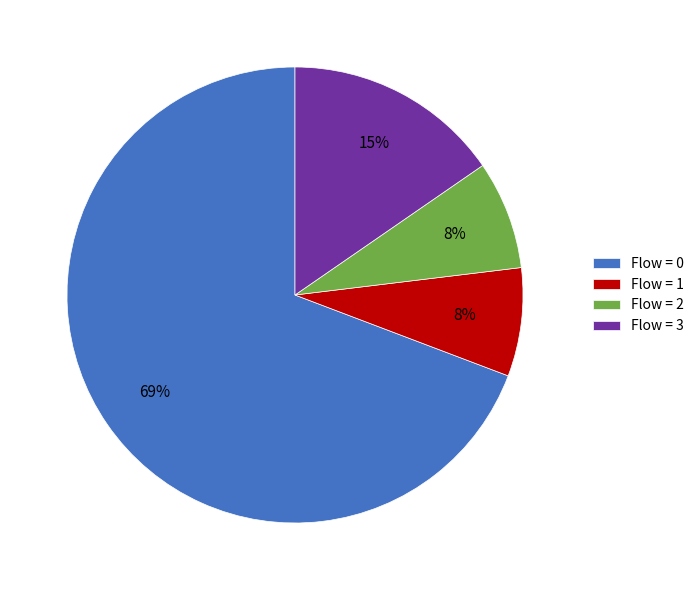

To the nearest percent, what is the average slice percentage?

25%